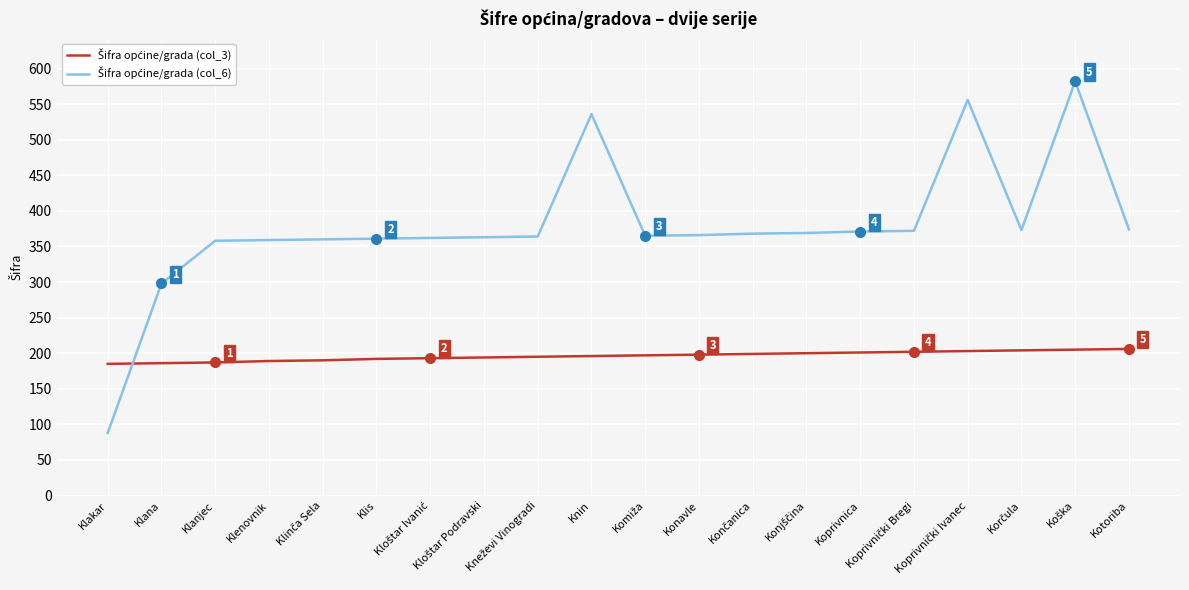

What is the smallest value displayed?

88